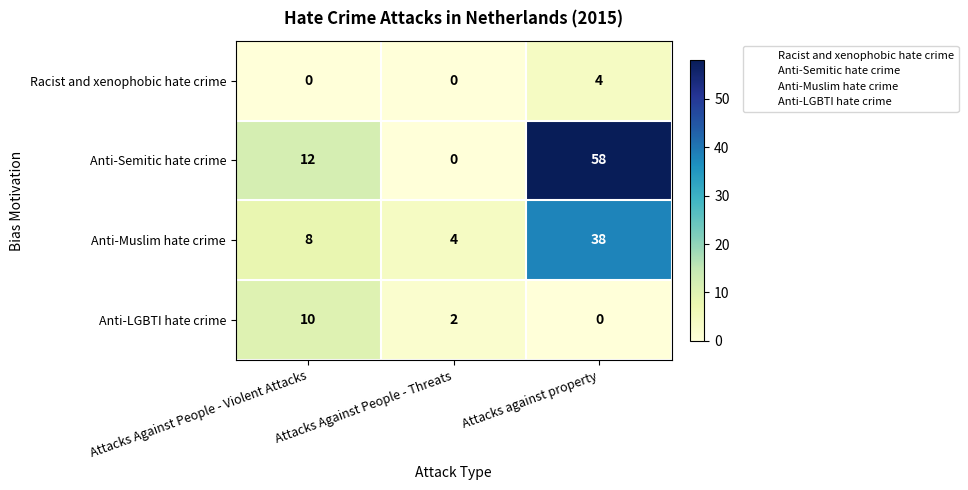

Which series changed the most between Attacks Against People - Violent Attacks and Attacks Against People - Threats?

Anti-Semitic hate crime